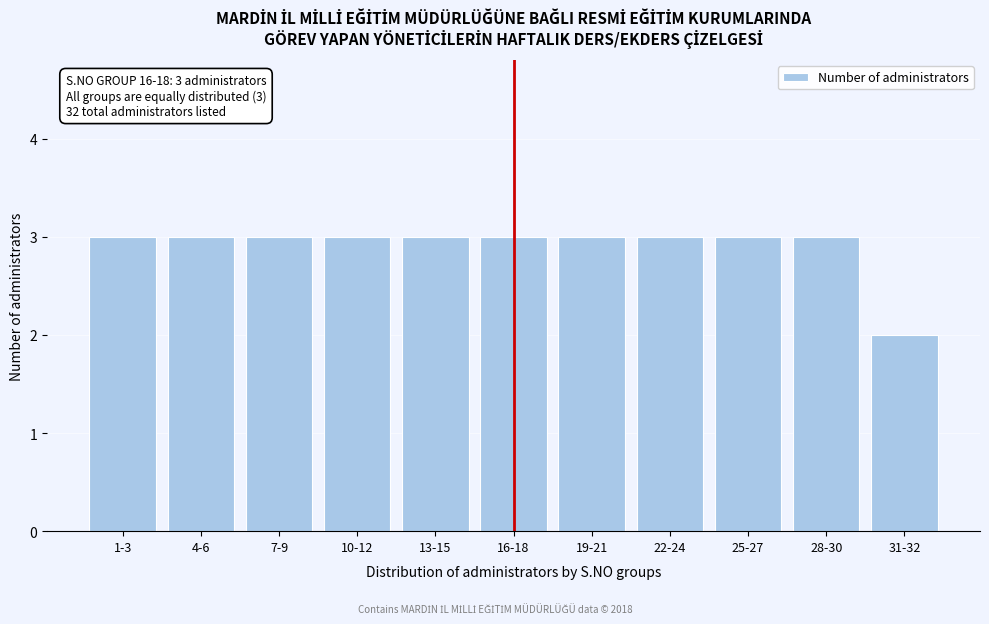

Reading left to right, transcribe all the data shown in this chart.

1-3=3	4-6=3	7-9=3	10-12=3	13-15=3	16-18=3	19-21=3	22-24=3	25-27=3	28-30=3	31-32=2